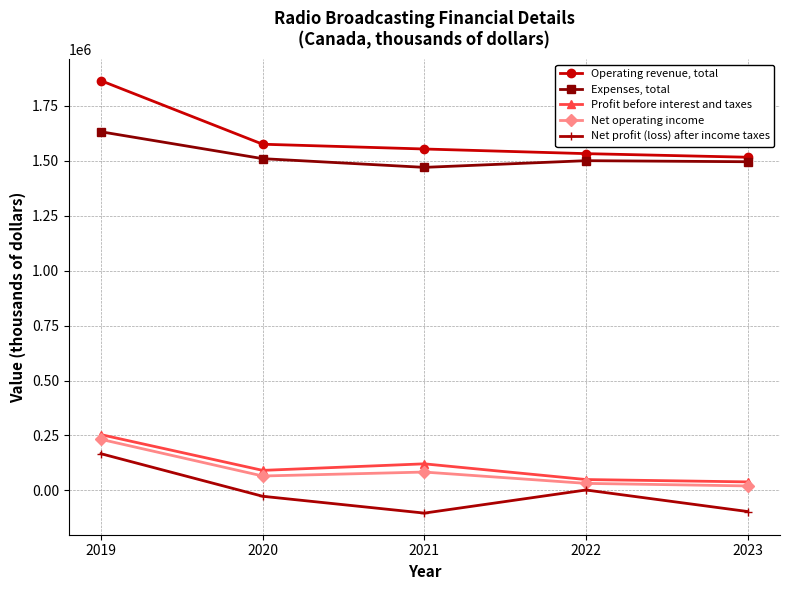

Rank the series by their maximum value, from highest to lowest.

Operating revenue, total, Expenses, total, Profit before interest and taxes, Net operating income, Net profit (loss) after income taxes